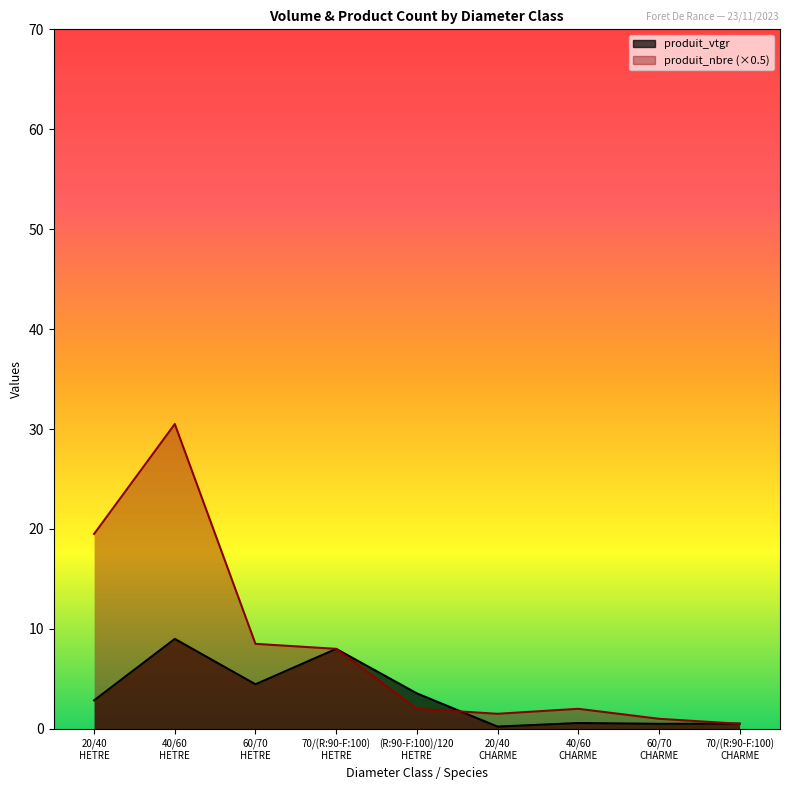

True or false: produit_nbre and produit_vtgr intersect in this chart.

True